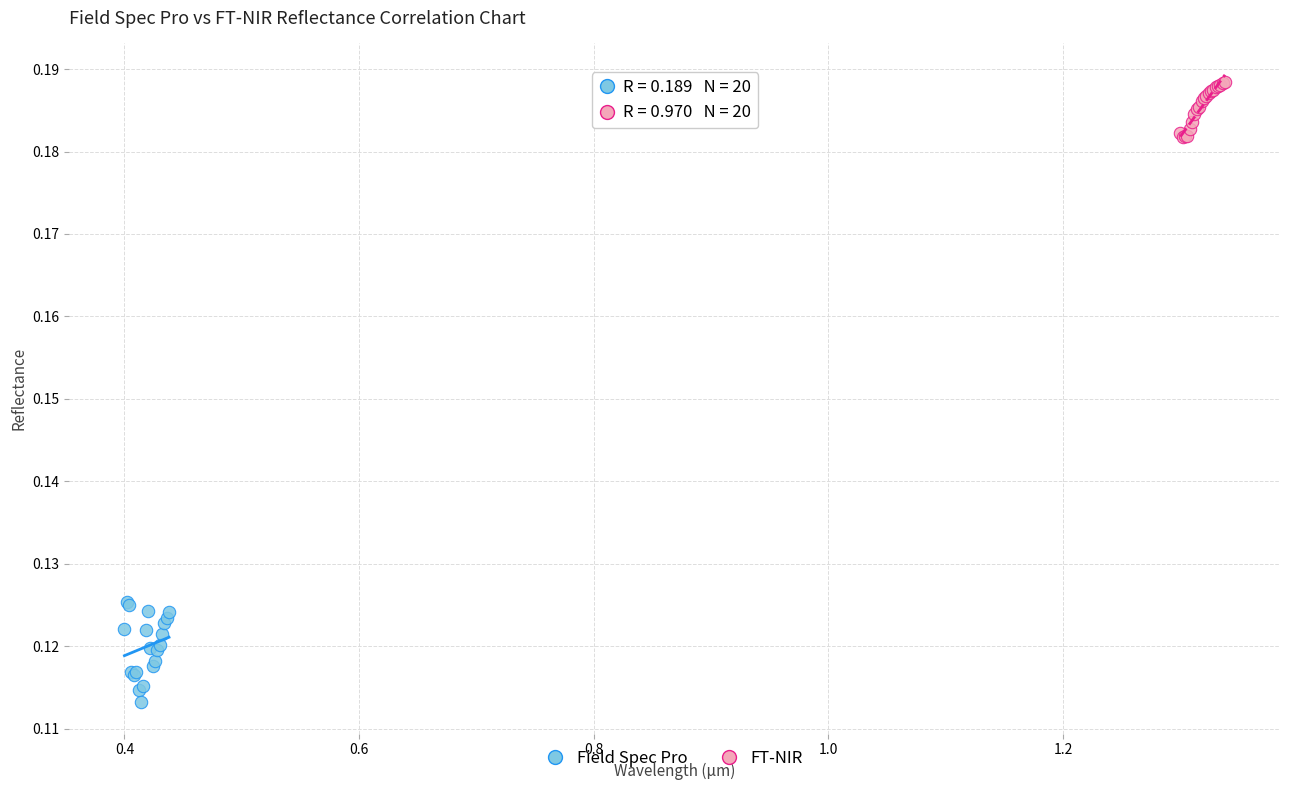

What are all the series names shown in the legend?

Field Spec Pro, FT-NIR